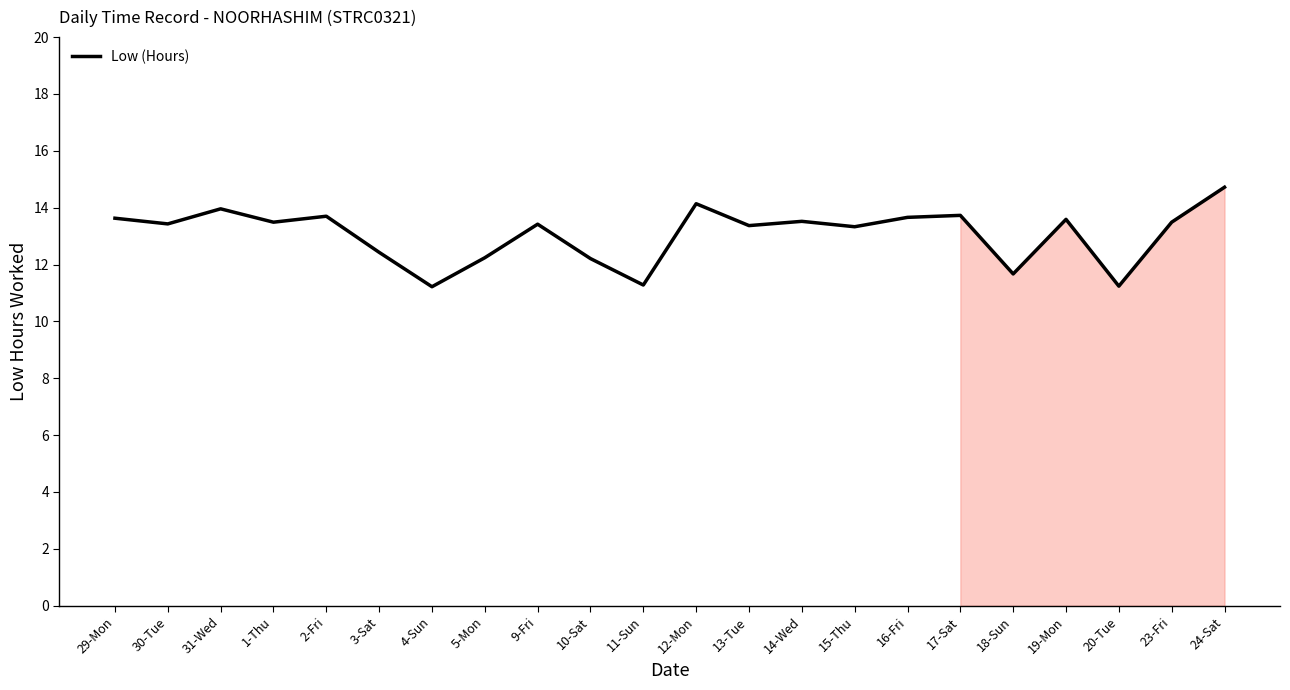

What is the maximum value shown in the chart?

14.7